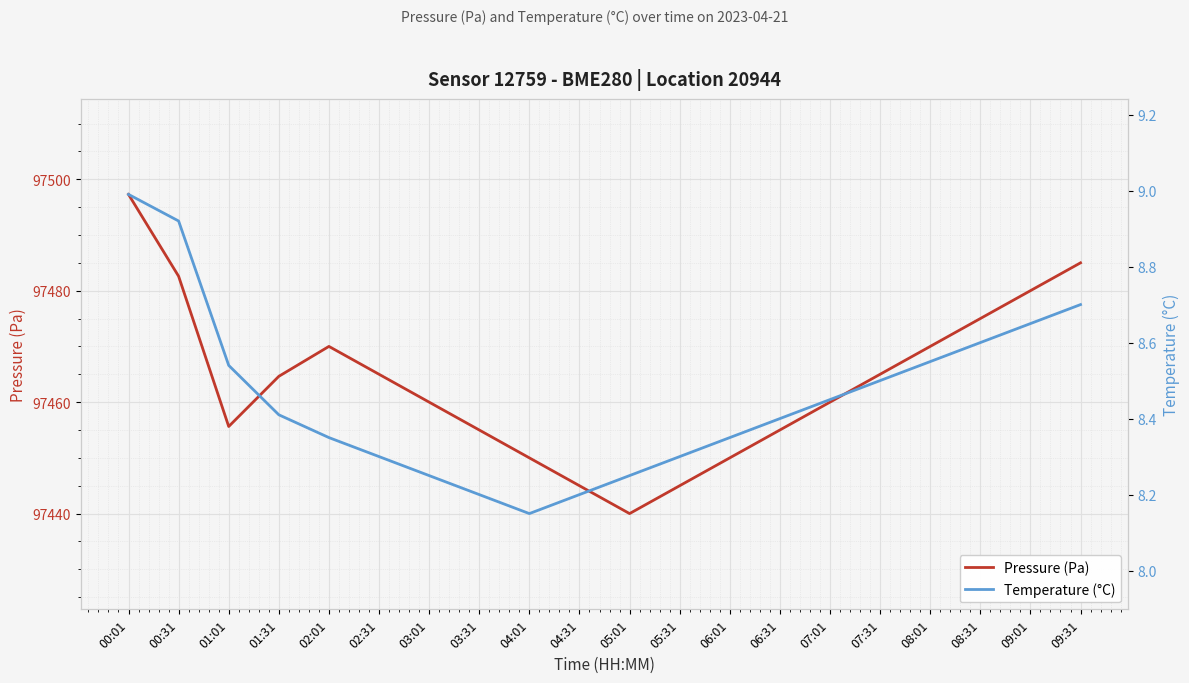

True or false: Temperature (°C) and Pressure (Pa) cross at least once.

False